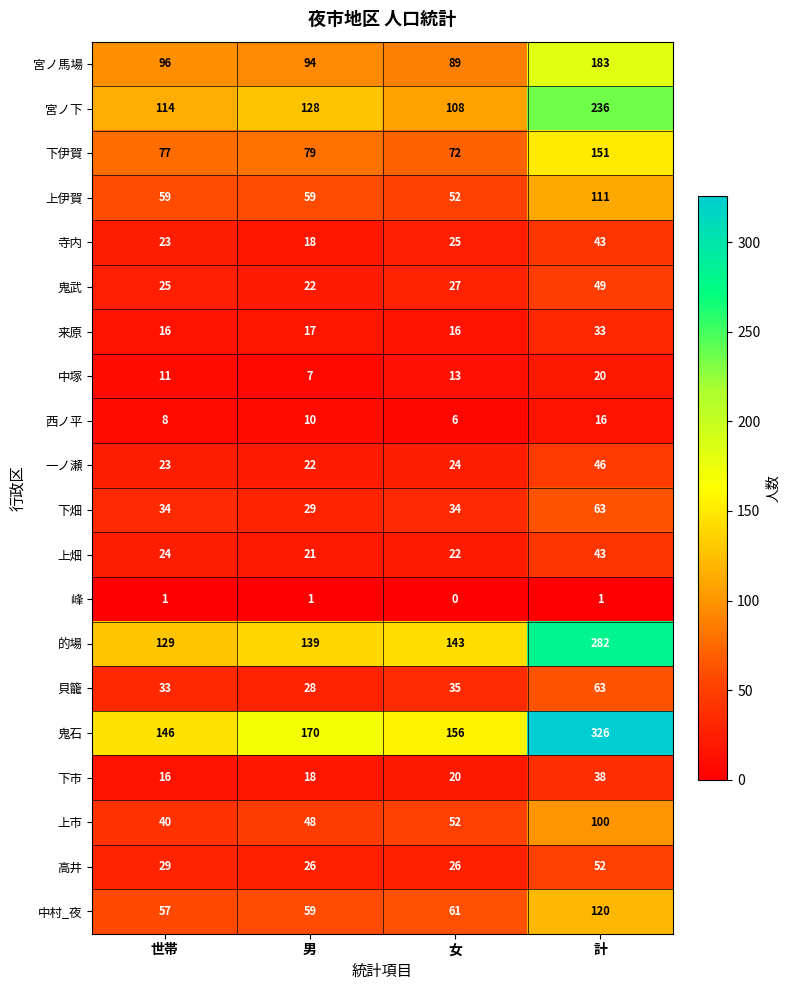

What is the sum of the 下伊賀 values at 世帯 and 計?

228